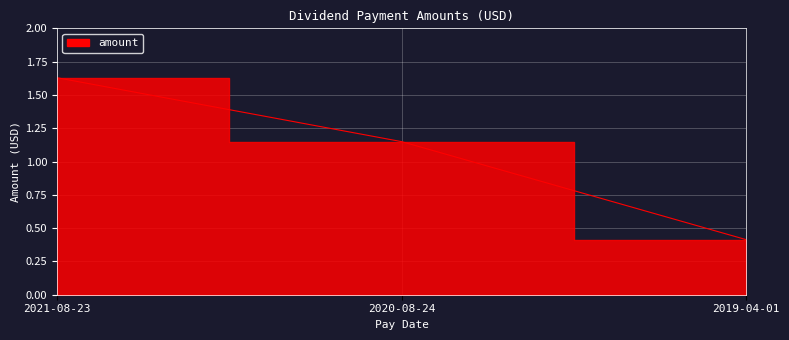

How many series are shown in this chart?

1